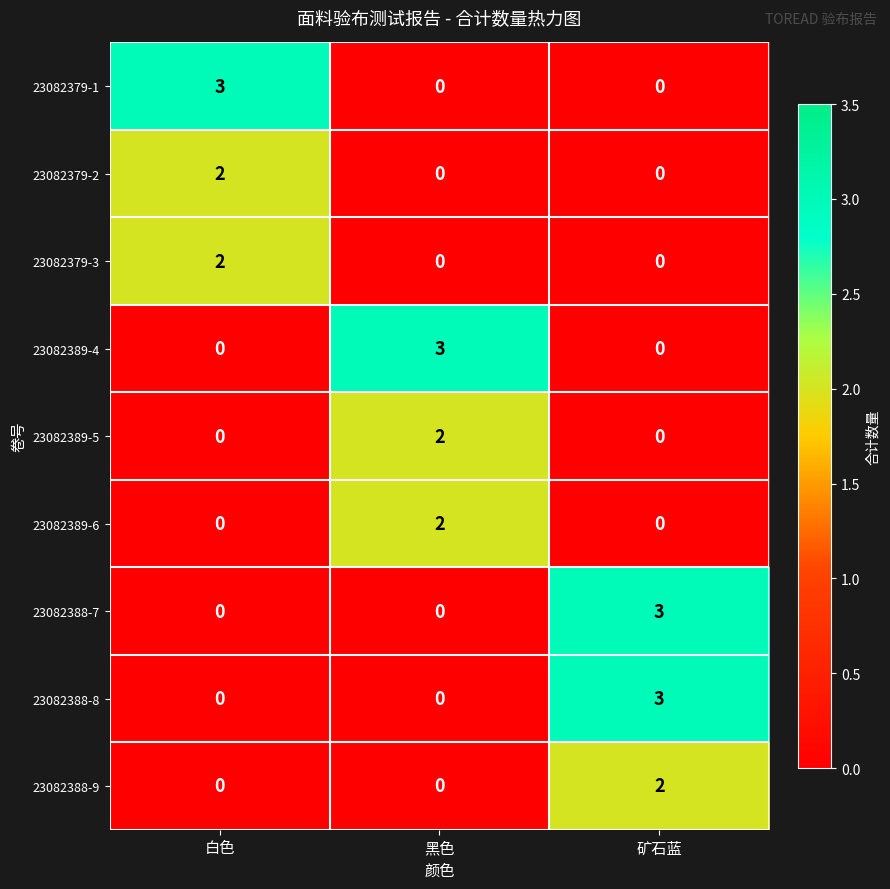

The value of 23082389-5 at 矿石蓝 is 1. True or false?

False